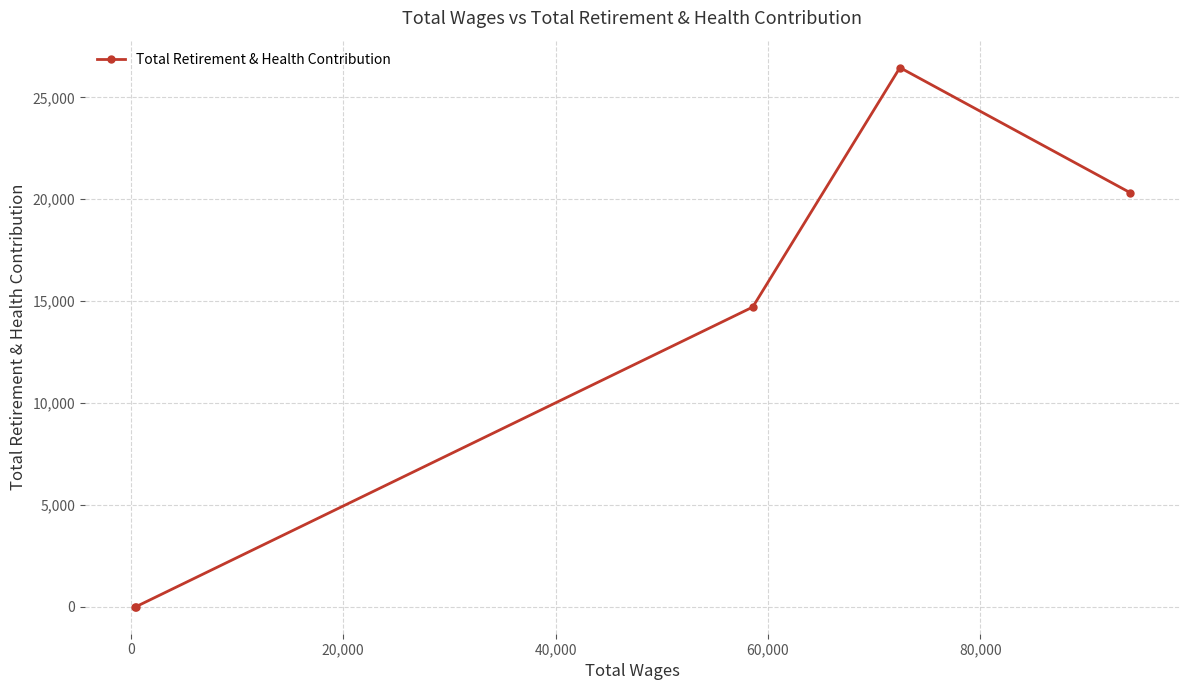

True or false: the data has more than 1 interior local peaks.

False